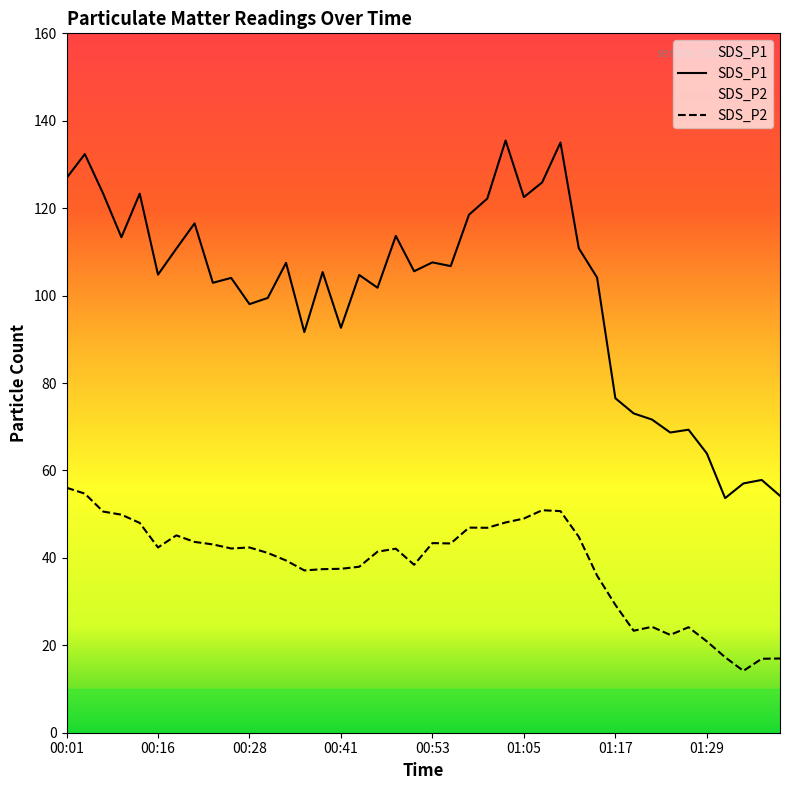

True or false: SDS_P1 and SDS_P2 intersect in this chart.

False